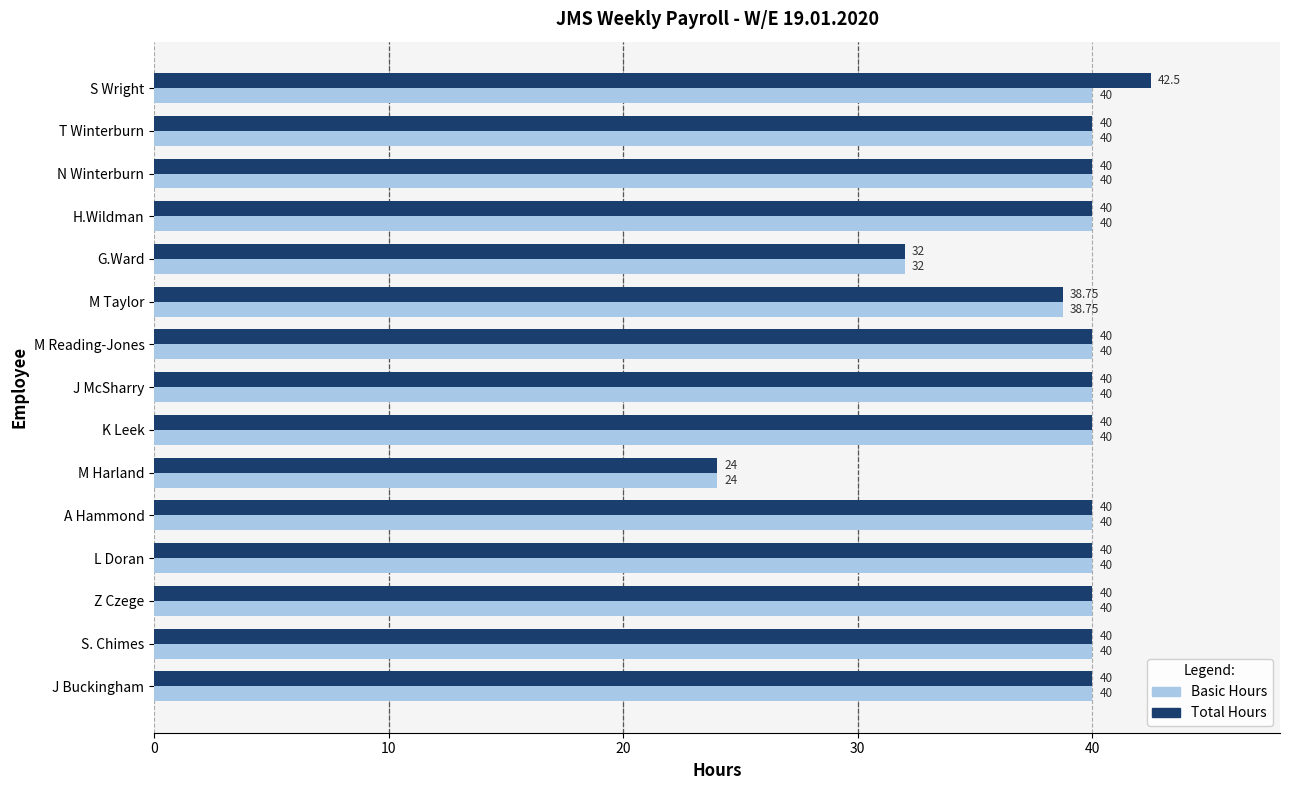

Count the number of data series in this chart.

2